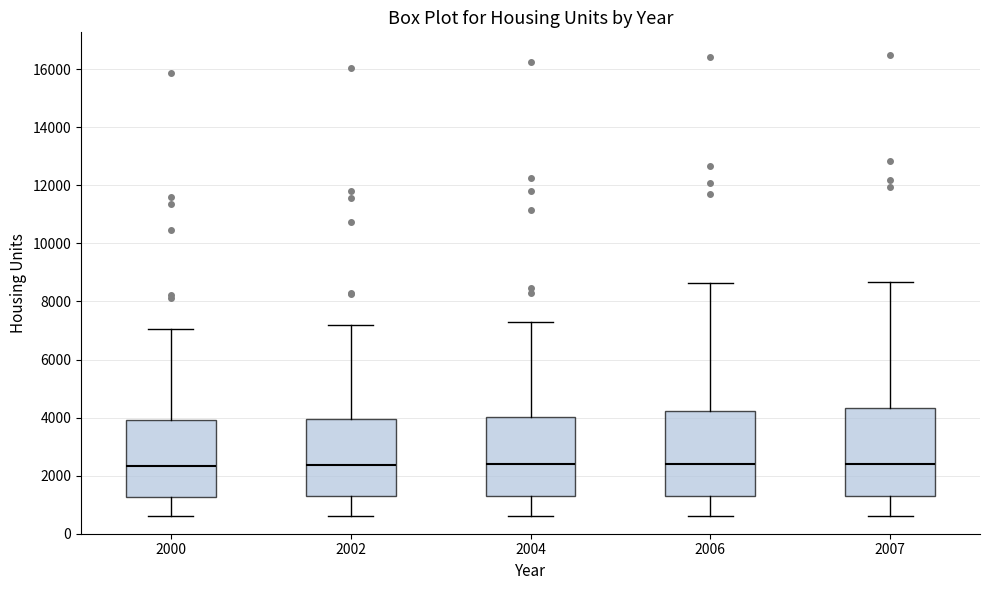

Reading left to right, transcribe this box plot: for each box, give where its median line is, the range the box spans, and where its two whiskers end, as read against the y-axis. The values are not printed on the chart, so give them approximately, as read against the axis.

2000: median 2400, box 1200 to 4000, whiskers 600 to 7000
2002: median 2400, box 1200 to 4000, whiskers 600 to 7200
2004: median 2400, box 1400 to 4000, whiskers 600 to 7400
2006: median 2400, box 1400 to 4200, whiskers 600 to 8600
2007: median 2400, box 1400 to 4400, whiskers 600 to 8600